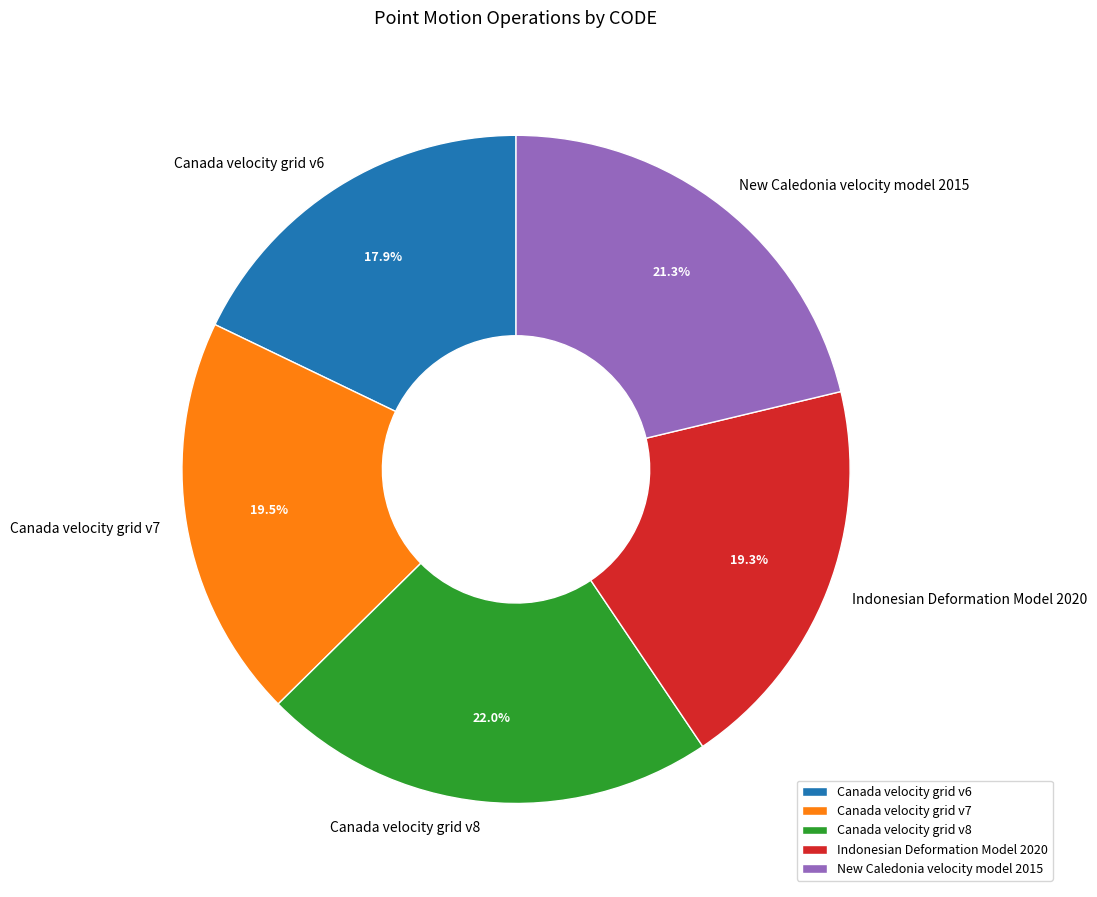

Combined, do Canada velocity grid v8 and Canada velocity grid v7 account for over 50%?

No